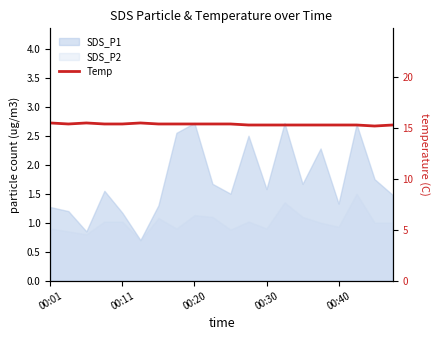

What is the sum of all values?

307.3